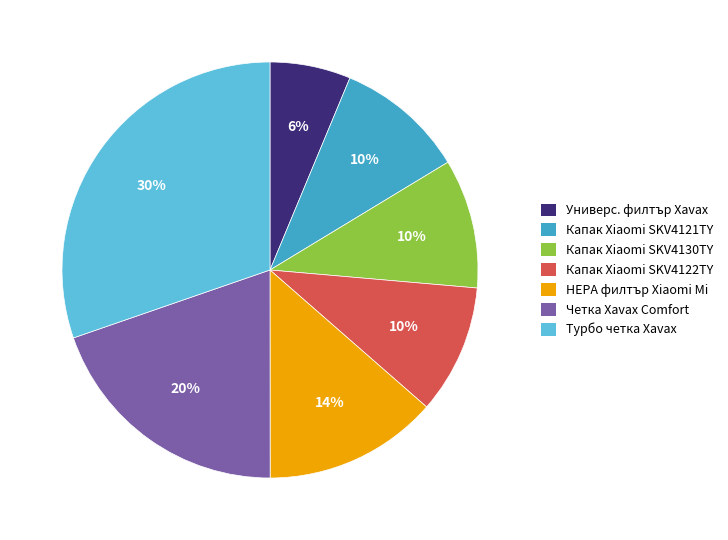

Which slice is the largest?

Турбо четка Xavax